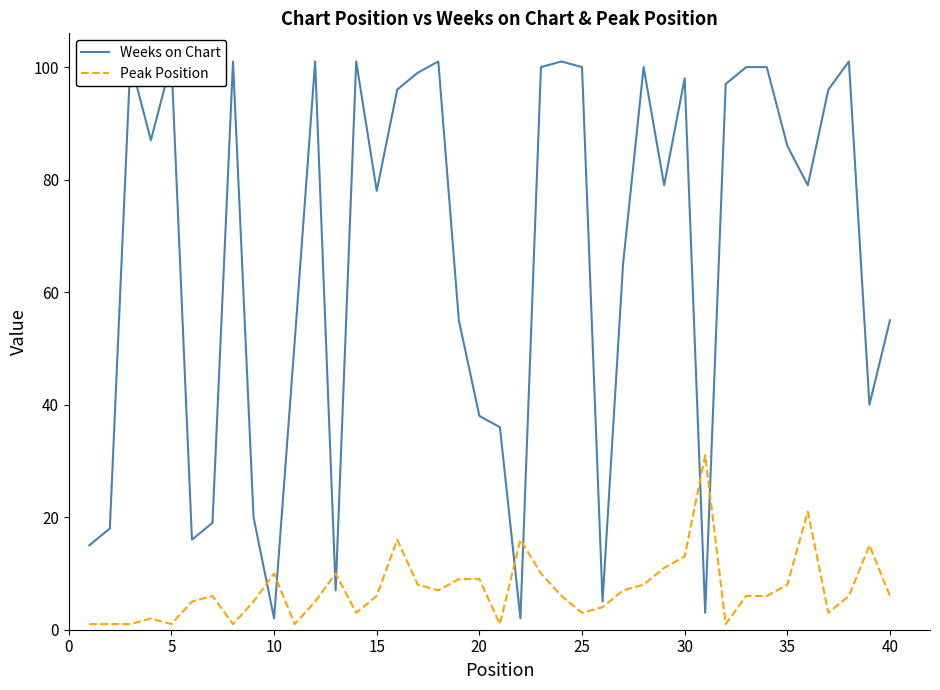

How many lines are shown in the chart?

2